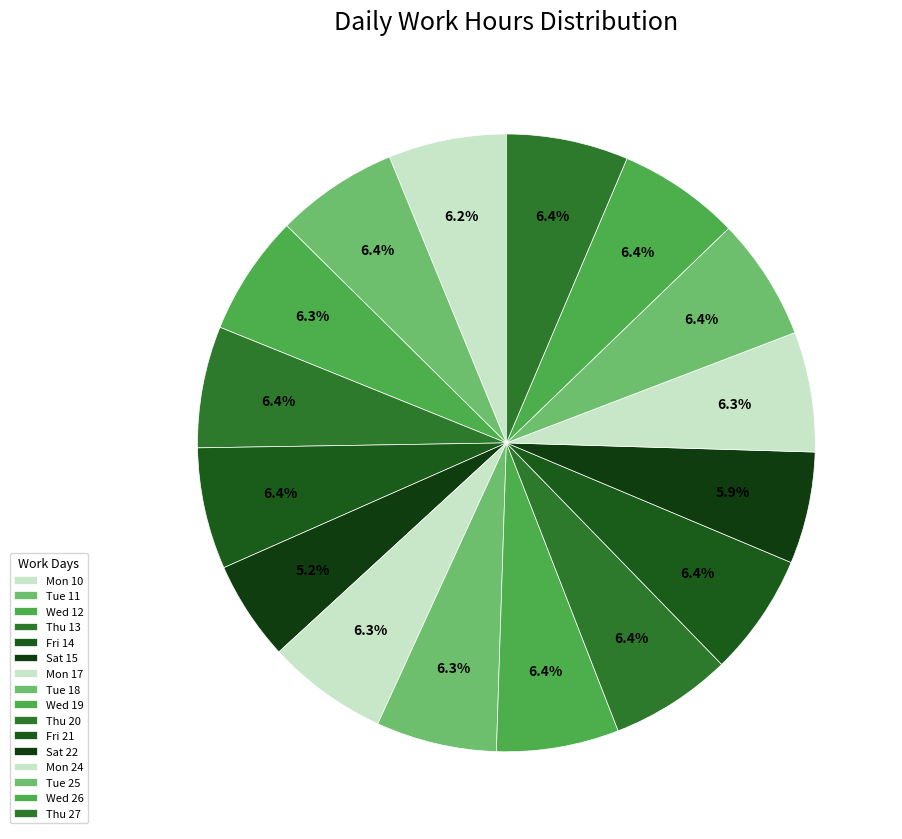

Count the number of slices in the pie.

16